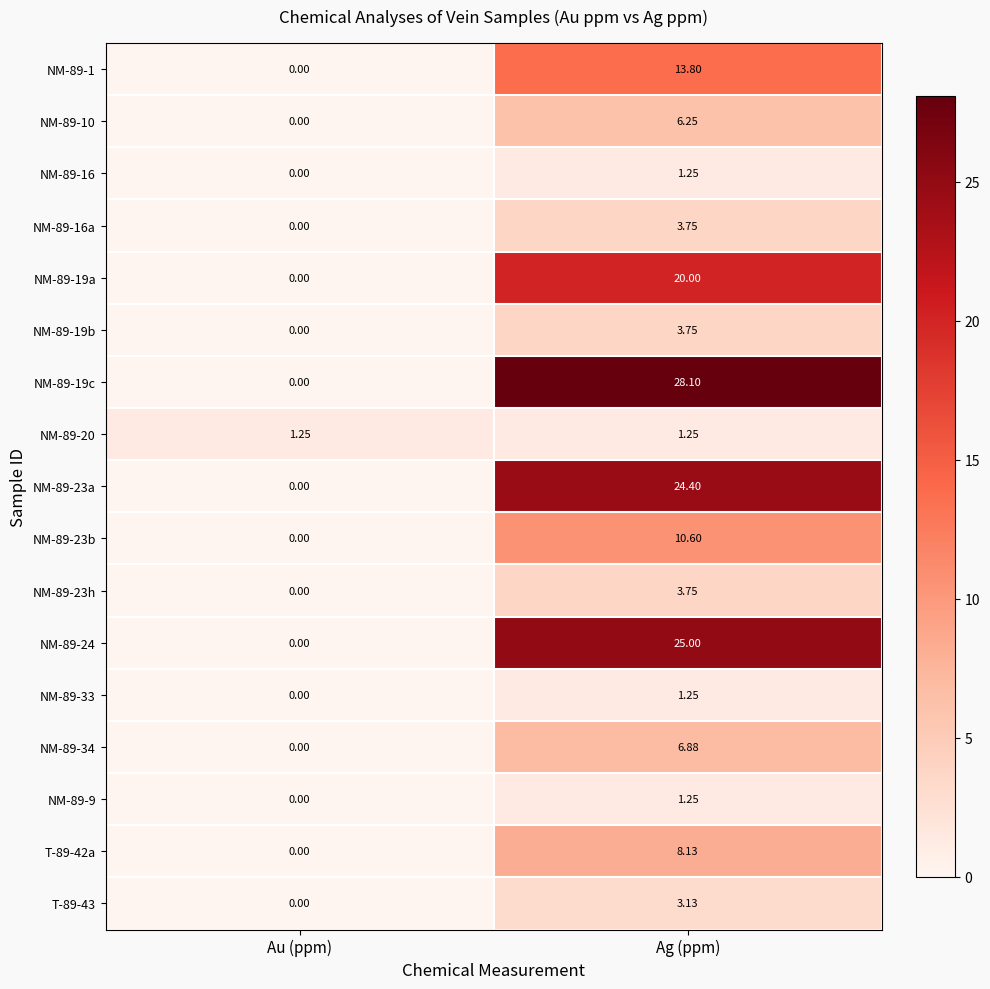

List the labels in order of NM-89-16 value, largest first.

Ag (ppm), Au (ppm)